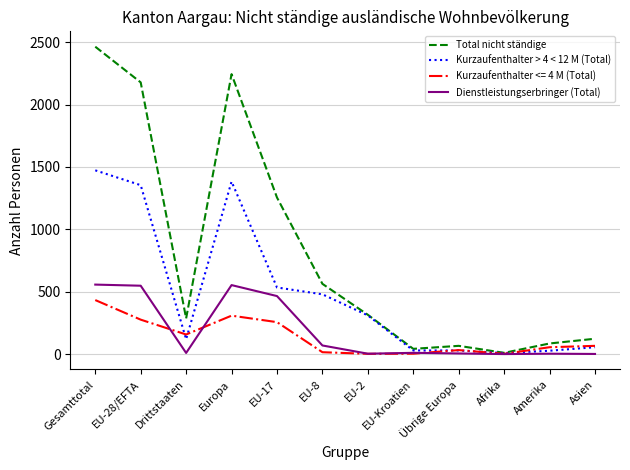

What is the maximum value shown in the chart?

2464